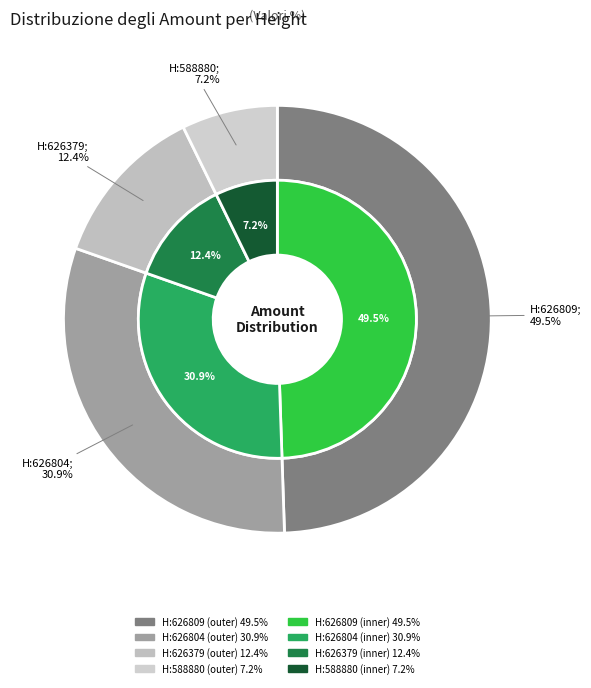

Which category has the biggest portion of the pie?

626809